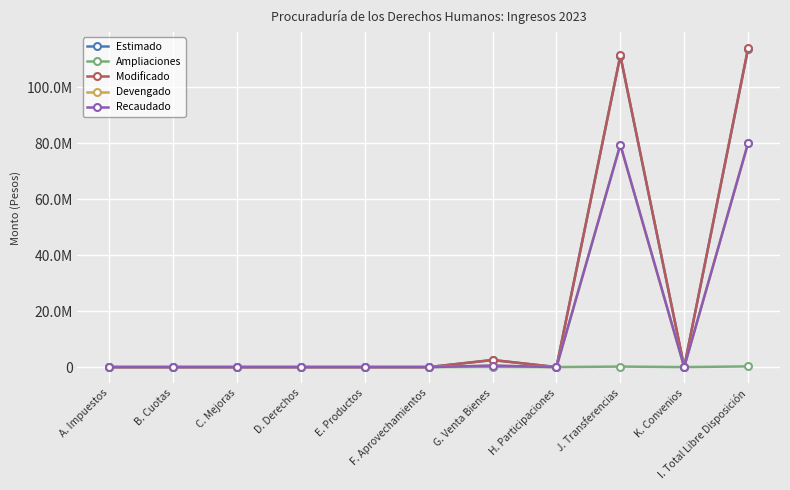

What is the label of the 5th point from the right?

G. Venta Bienes